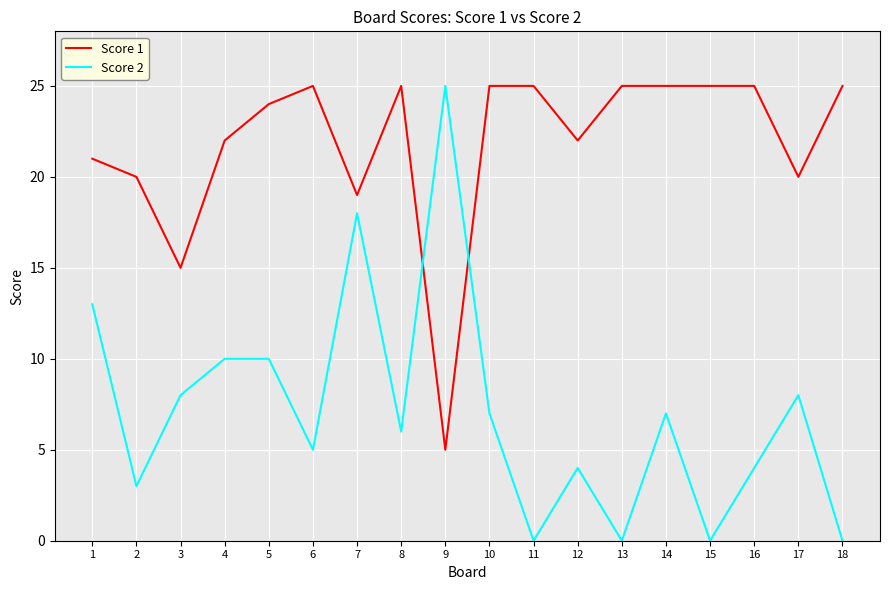

True or false: Score 2 has a value of 32 at 7.

False